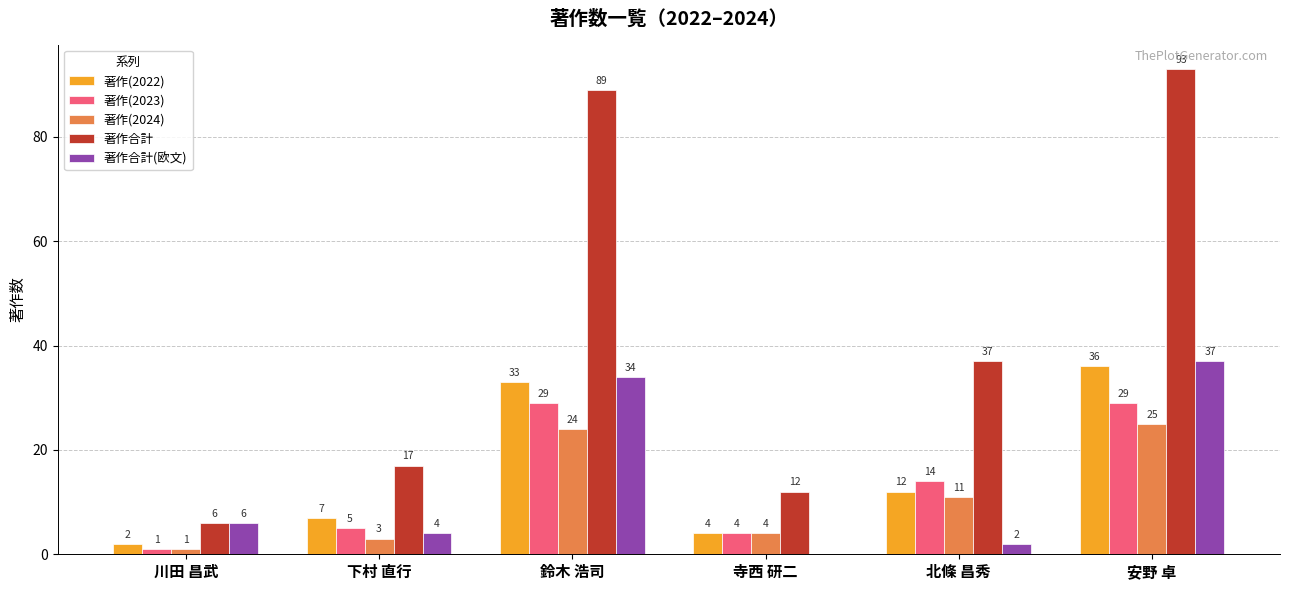

What is the sum of all 著作(2023) values?

82